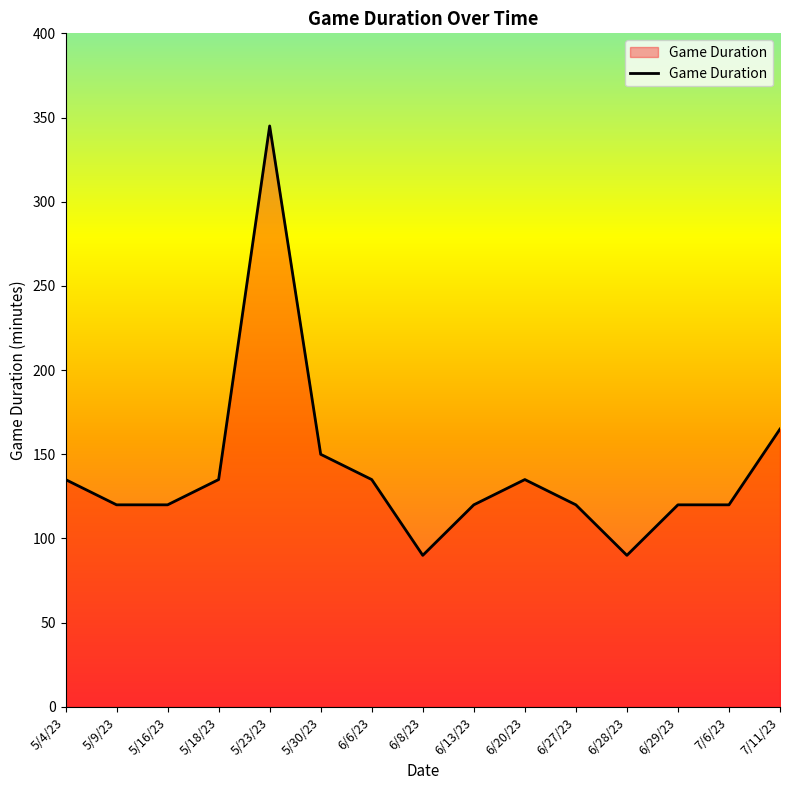

The value at 5/16/23 is 179. True or false?

False